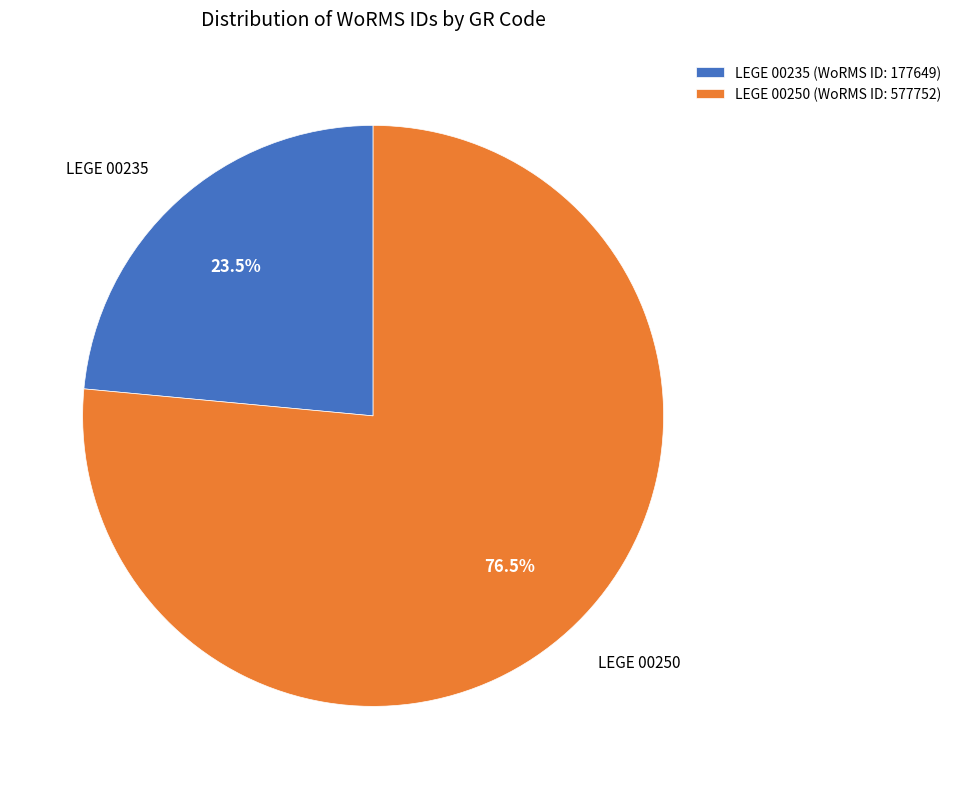

What percentage is NOT represented by LEGE 00235?

76.5%